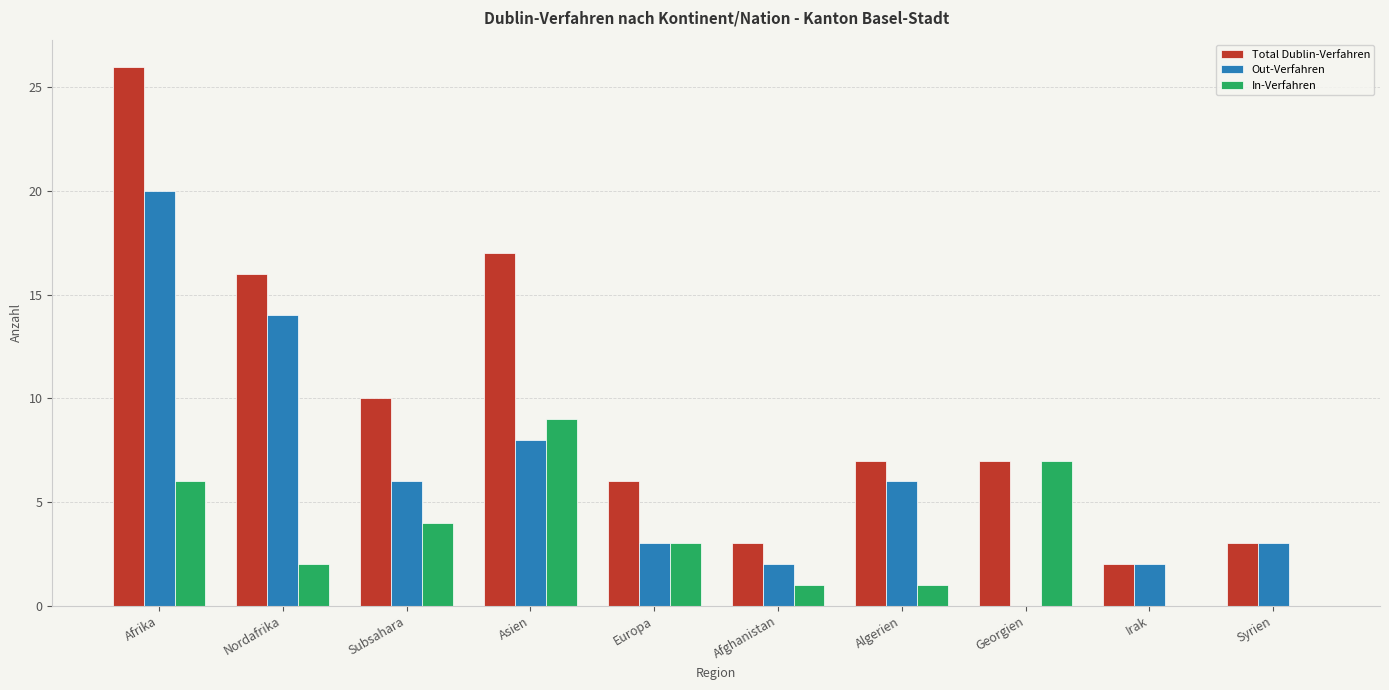

Which series has the largest total across all categories?

Total Dublin-Verfahren